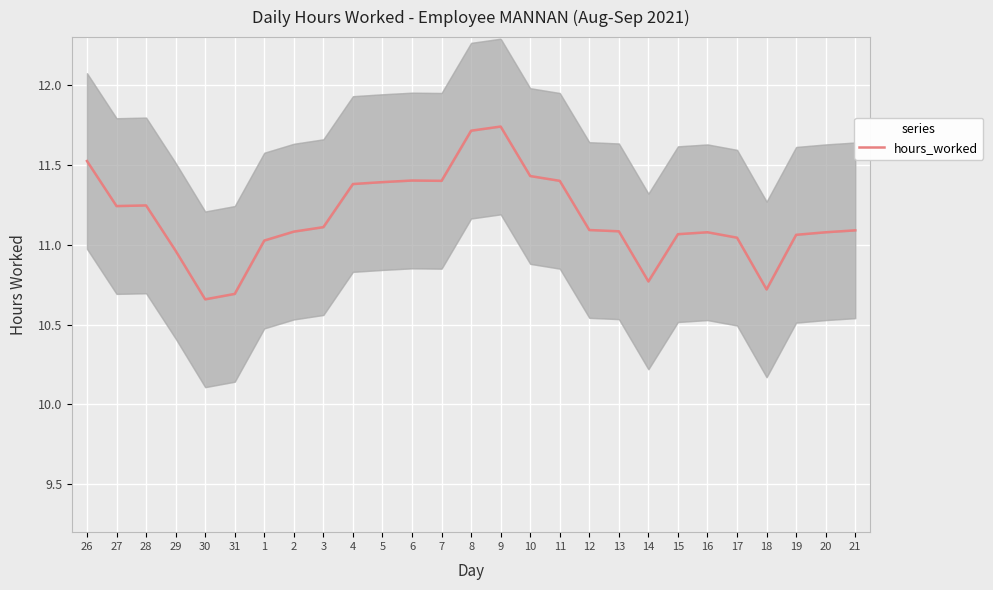

Which label corresponds to the smallest value in the chart?

30